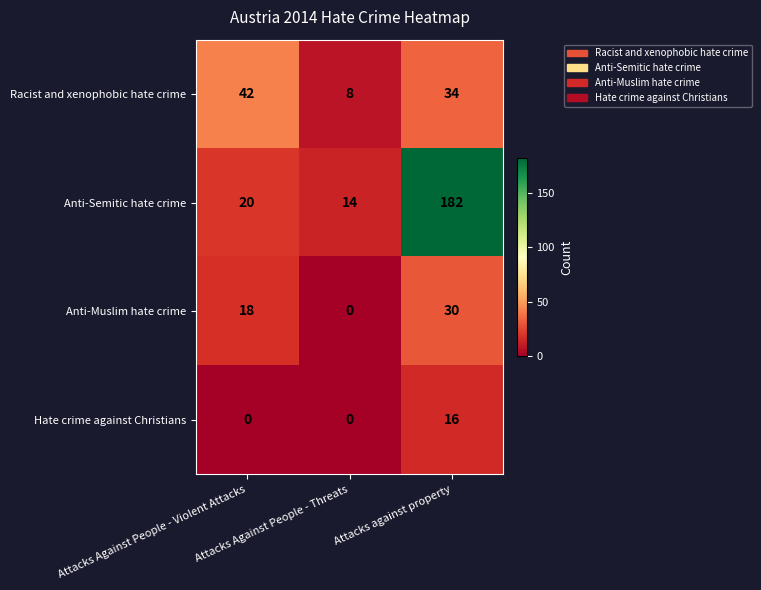

Count the Anti-Muslim hate crime values in the range 0 to 30.

3